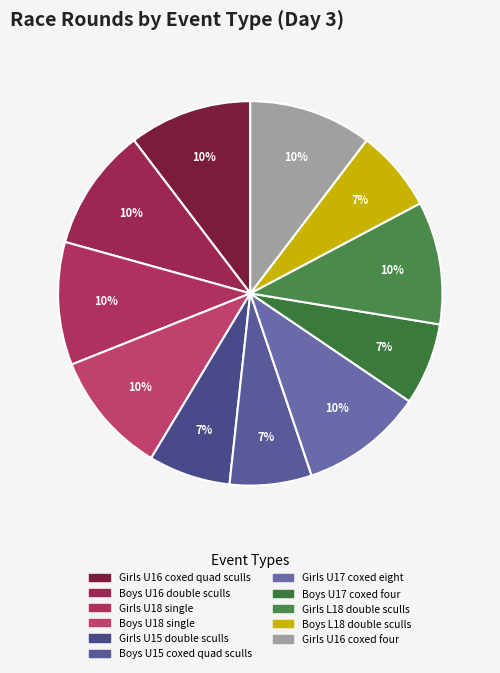

Is there any slice that represents more than half of the pie?

No